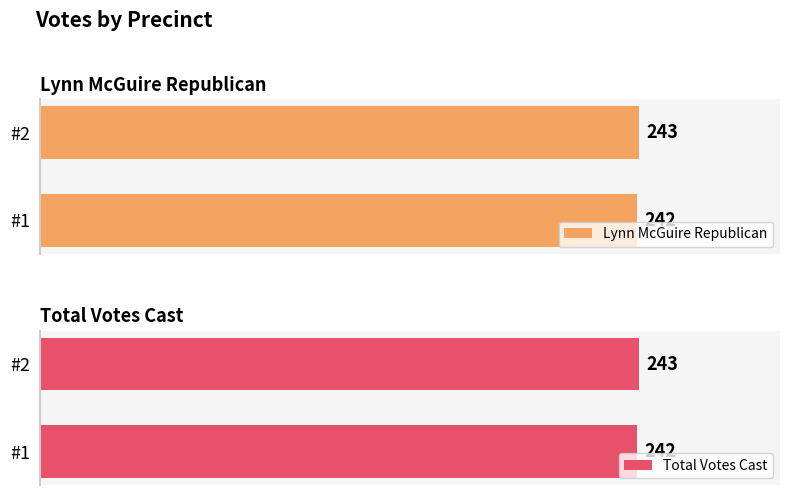

How many groups of bars are there?

2